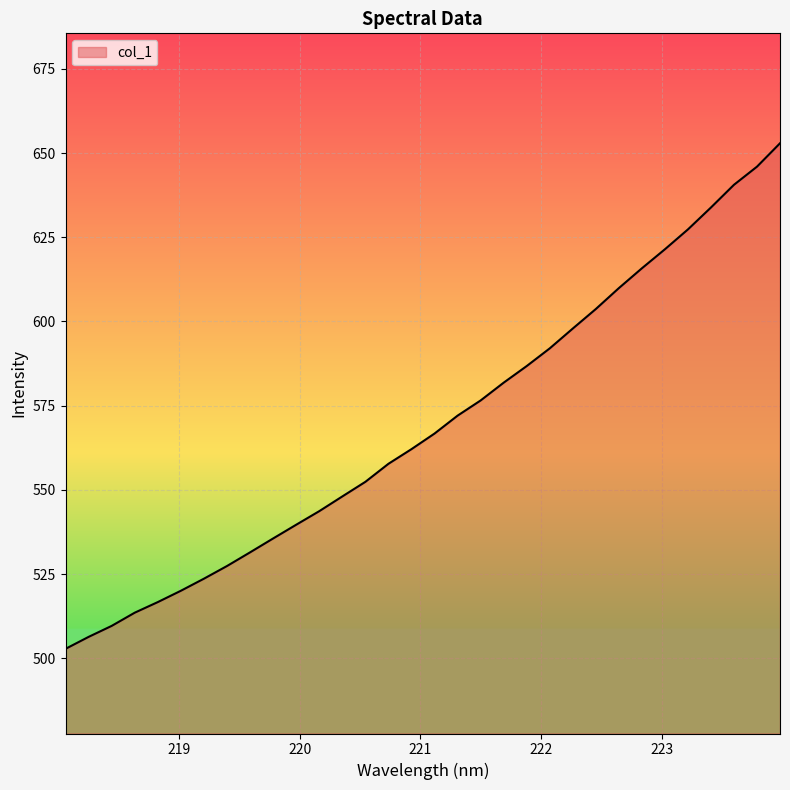

Reading left to right, what are all the values shown in this chart?

502.8	506.3	509.6	513.5	516.7	520.0	523.6	527.4	531.4	535.6	539.6	543.7	548.0	552.4	557.7	562.1	566.7	572.0	576.5	581.8	586.8	592.0	597.9	603.7	609.9	615.8	621.4	627.3	633.8	640.6	646.0	652.9